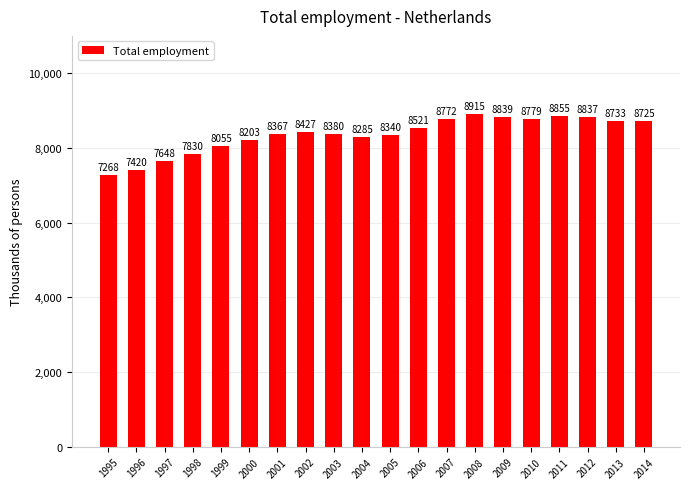

The chart shows a value of 2093 at 2009. True or false?

False